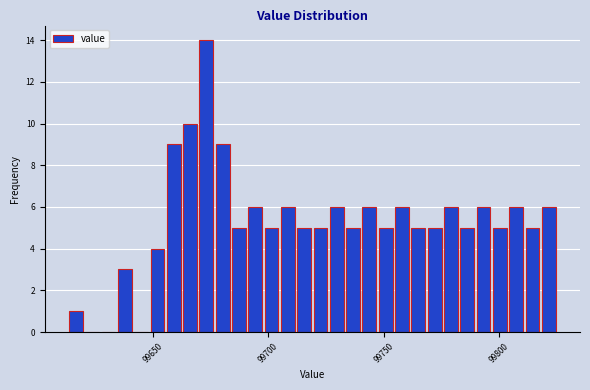

Around what value on the x-axis is the tallest bar? Give the approximate position of its centre, as read against the axis.

99675